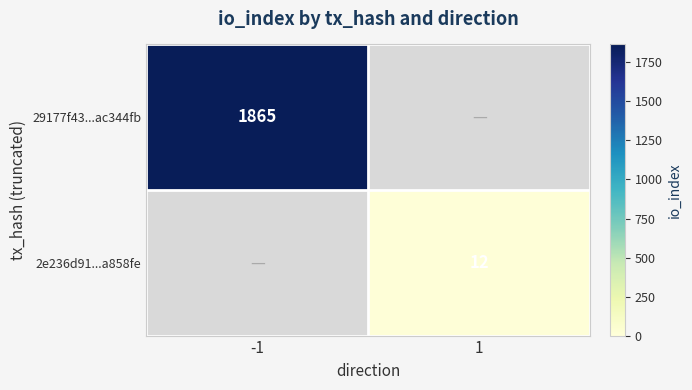

True or false: 2e236d91...a858fe has a value of 12 at 1.

True